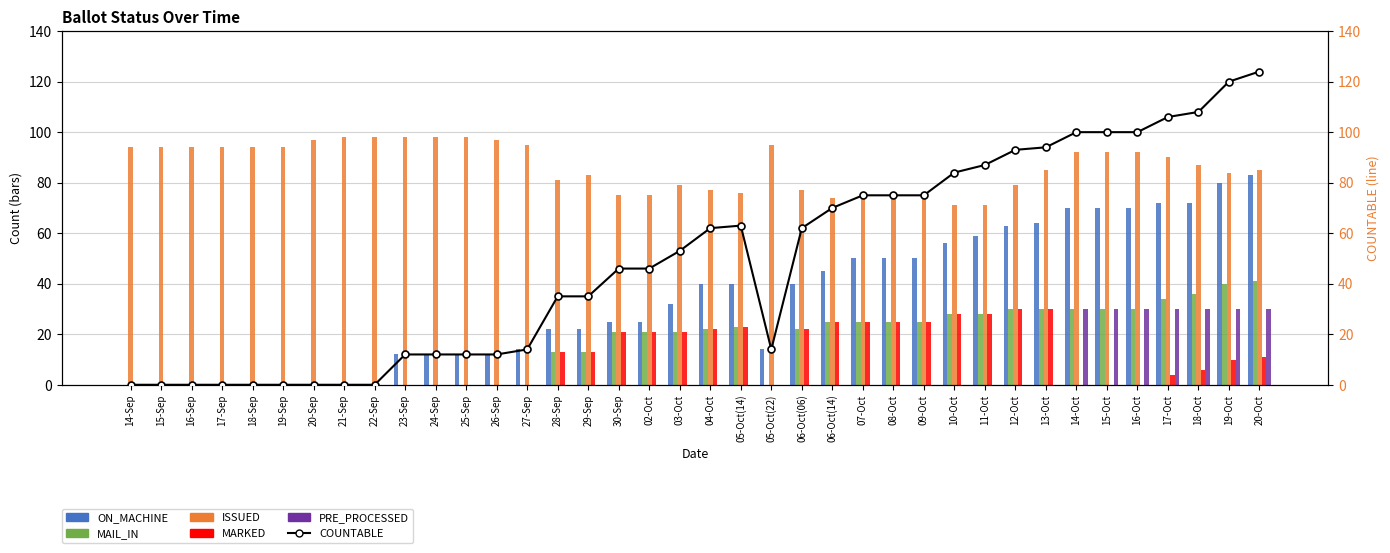

What is the sum of the PRE_PROCESSED values at 09-Oct and 20-Oct?

30